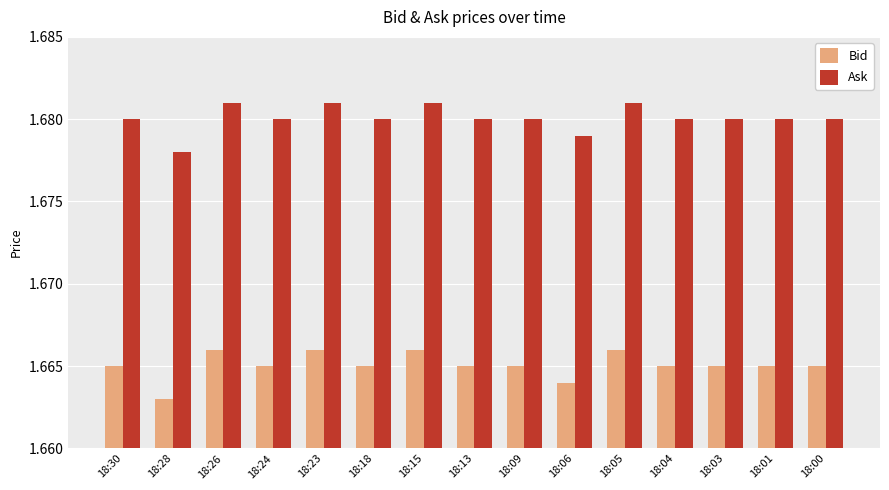

At which category does the chart reach its minimum across all series?

18:28